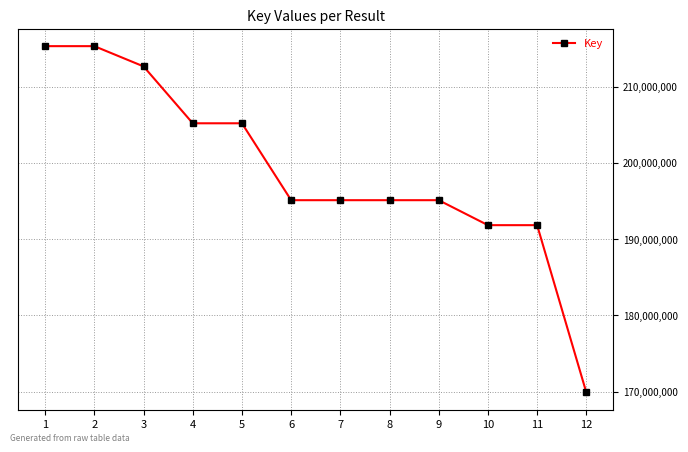

Is it true that the value at 11 is 75443401?

False